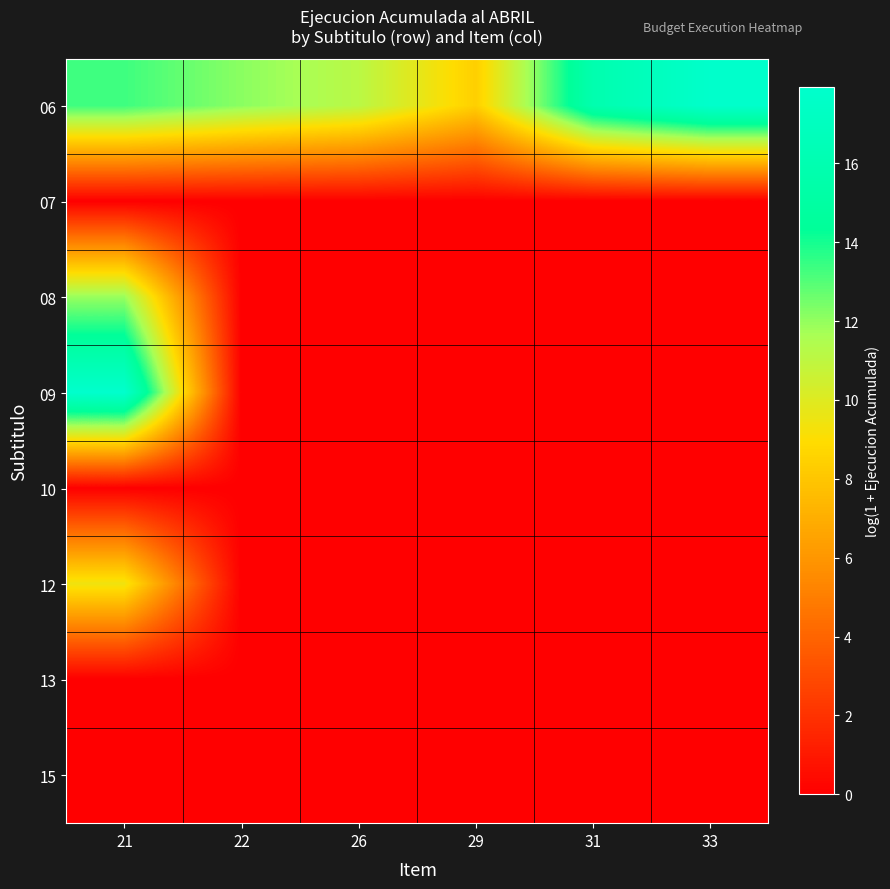

Rank the series at 21 from highest to lowest value.

09, 06, 08, 12, 07, 10, 13, 15